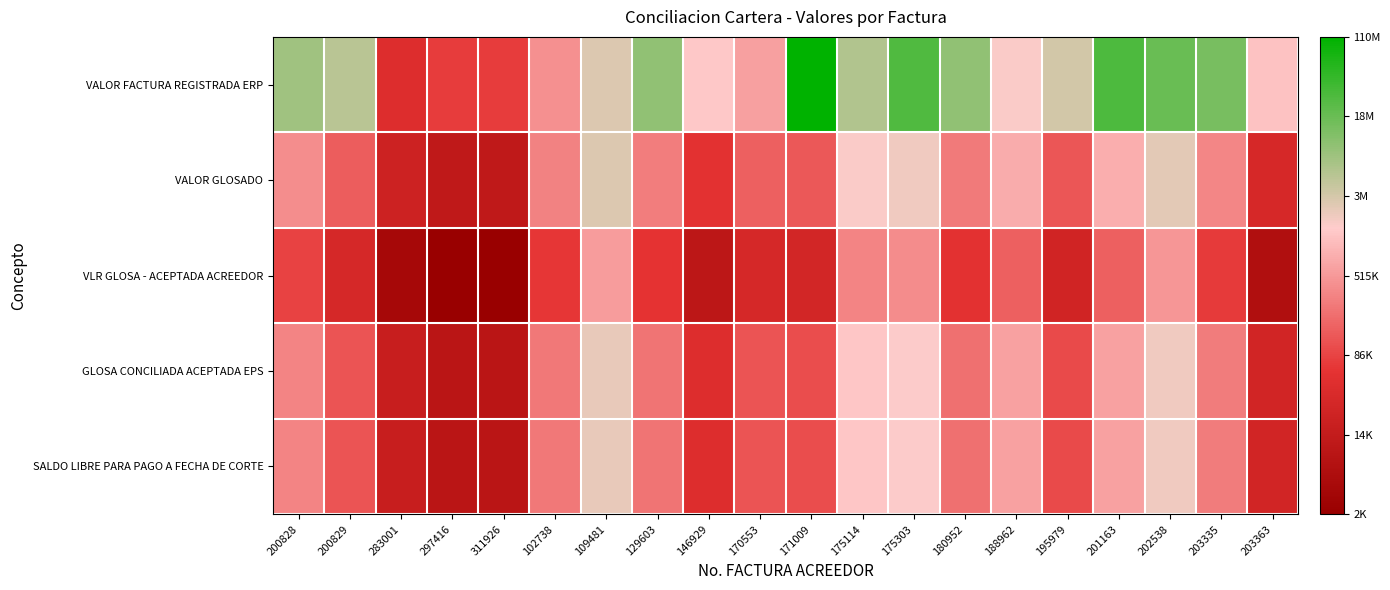

Which series has the largest total across all categories?

VALOR FACTURA REGISTRADA ERP